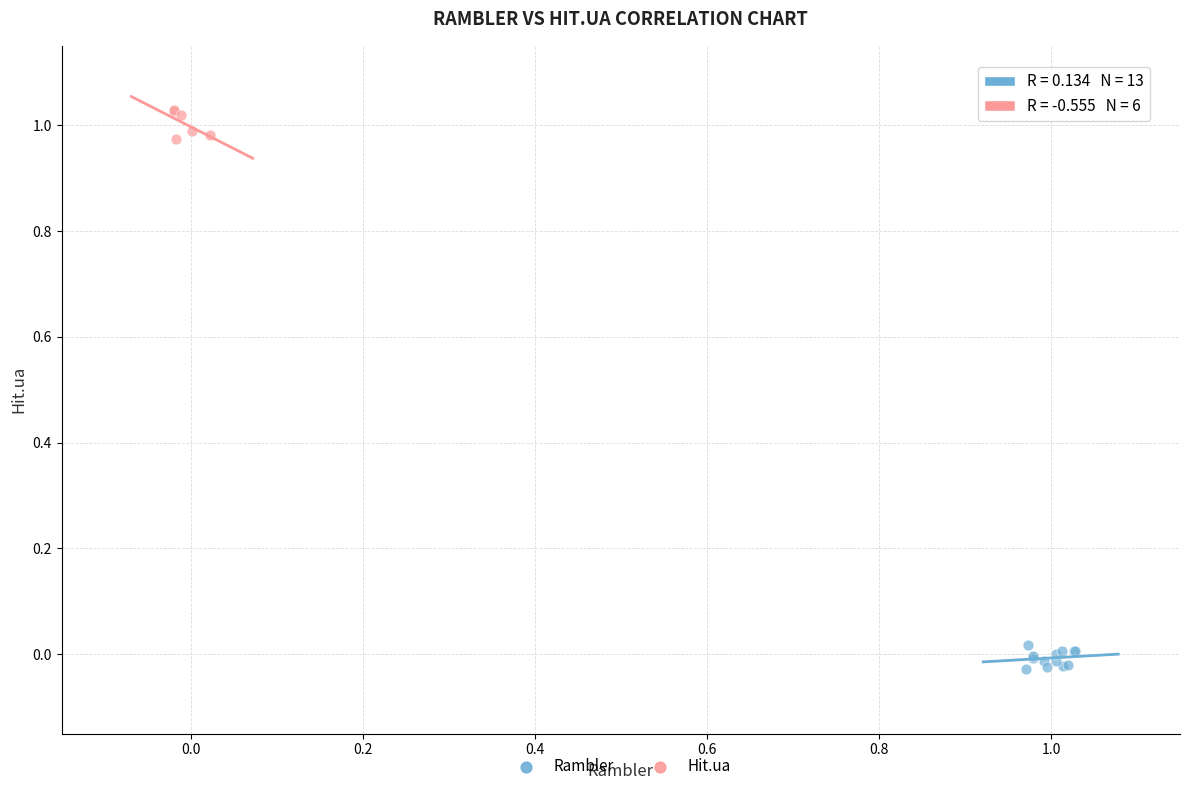

Which series reaches the minimum Y coordinate?

Rambler